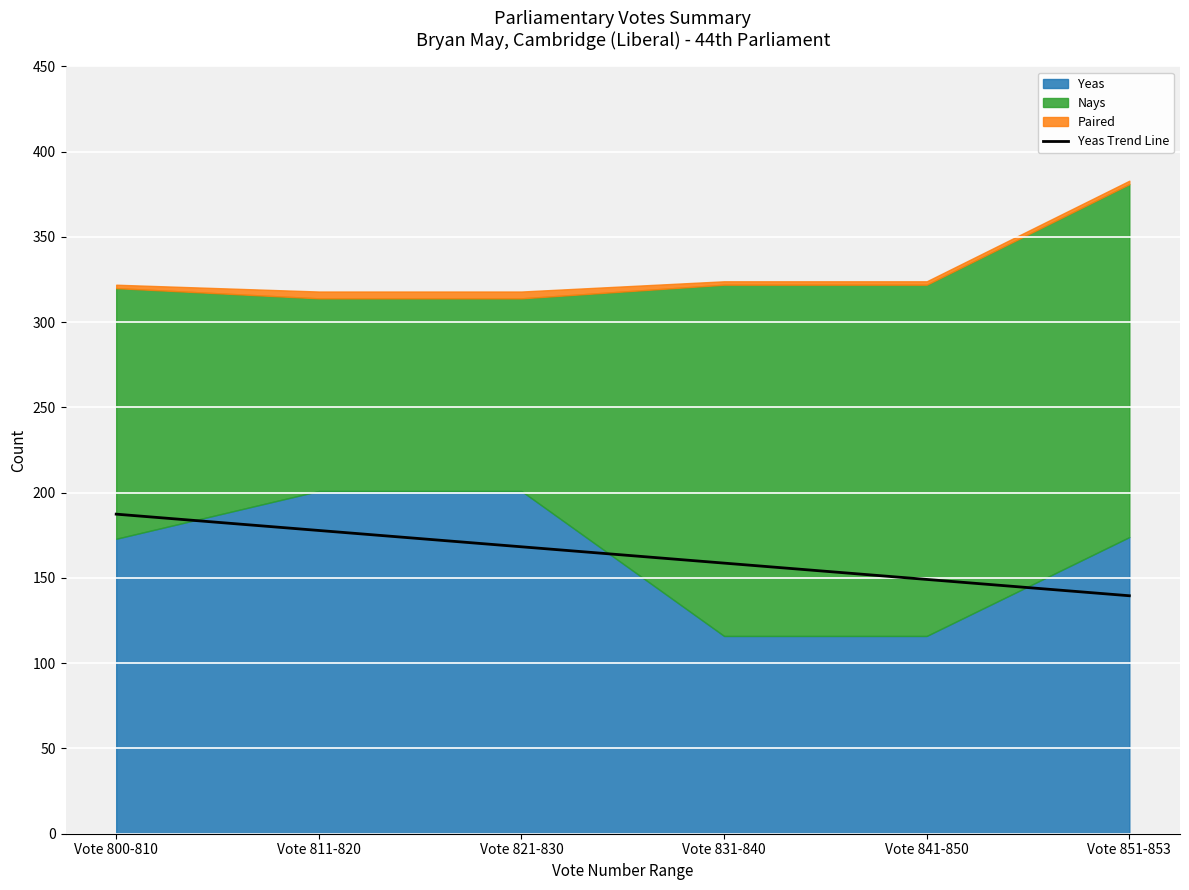

How many values exceed 168?

3